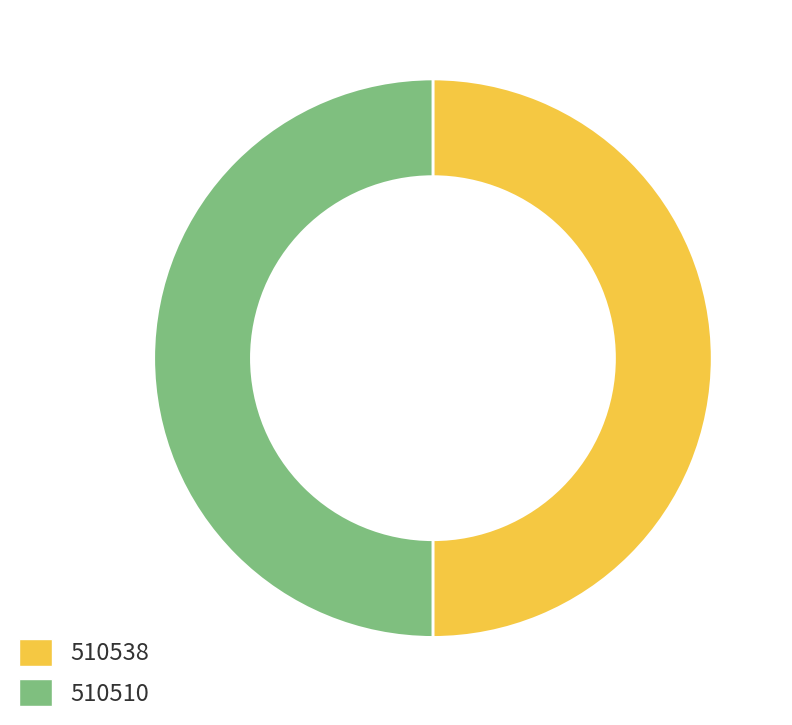

Approximately how many times larger is the value at 510510 compared to 510538?

1.0